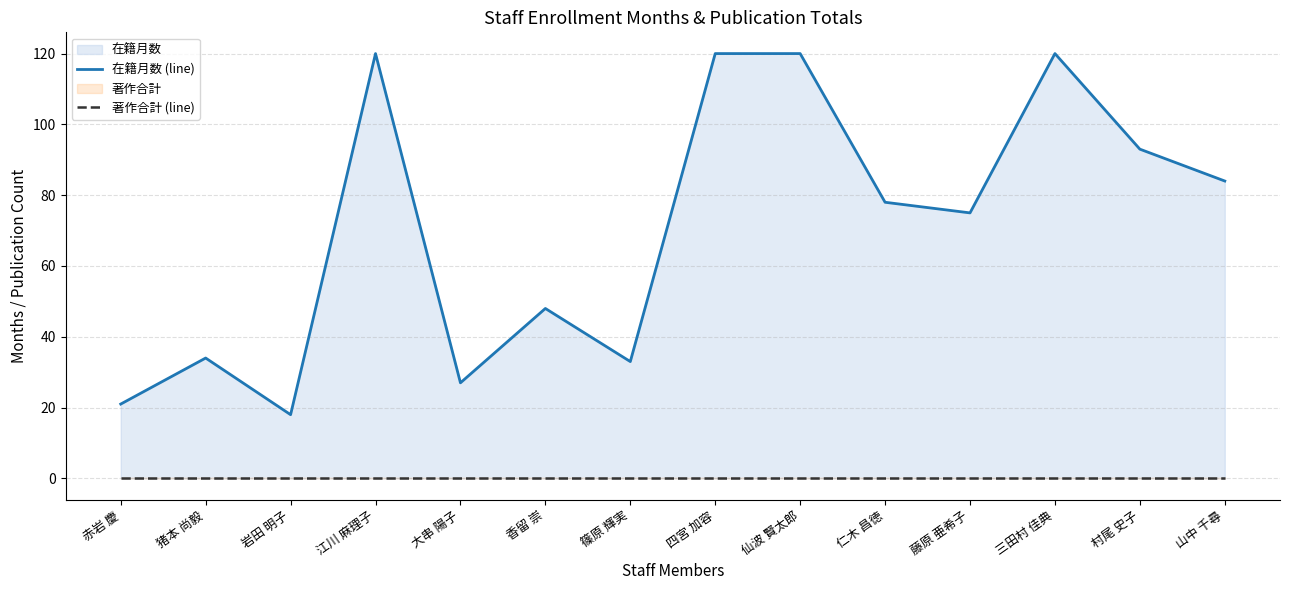

Which category has the lowest value across all series?

赤岩 慶